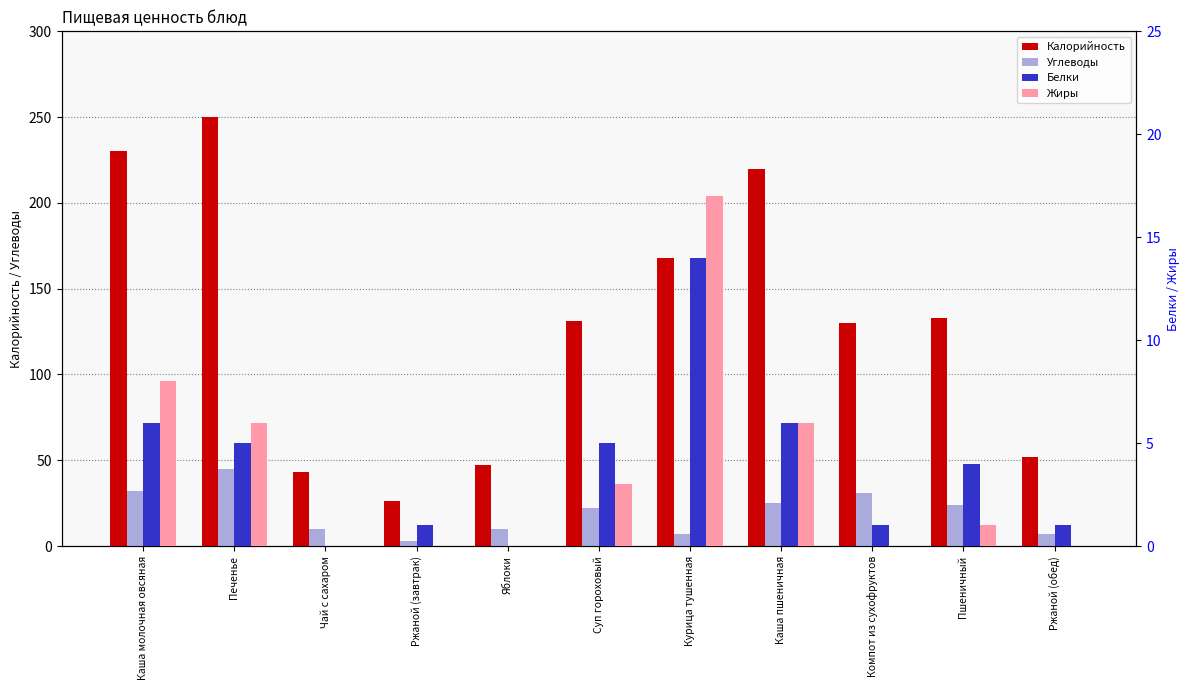

What is the label of the 5th bar from the right?

Курица тушенная